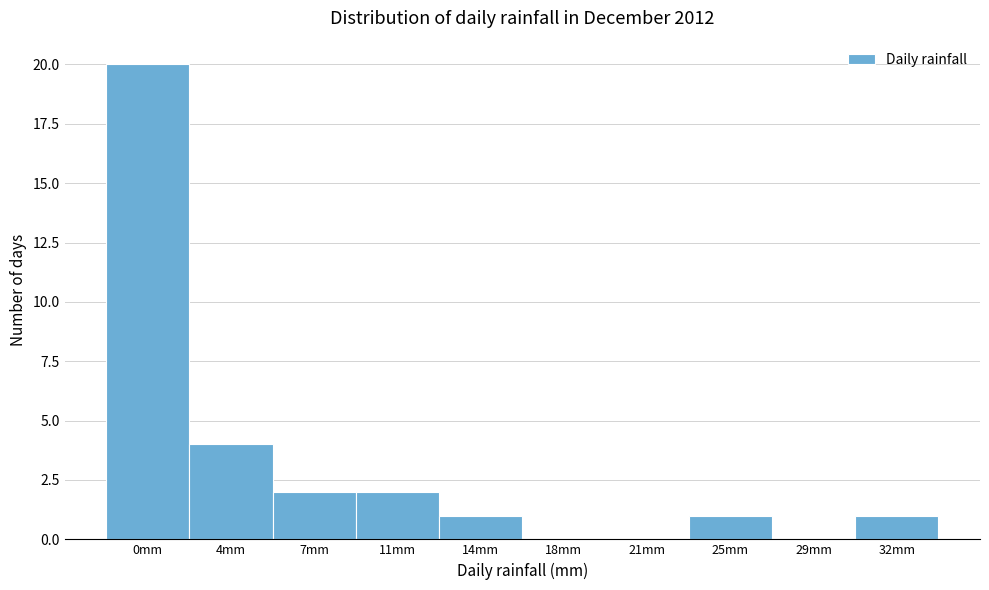

Reading right to left, transcribe all the data shown in this chart.

32mm=1	29mm=0	25mm=1	21mm=0	18mm=0	14mm=1	11mm=2	7mm=2	4mm=4	0mm=20